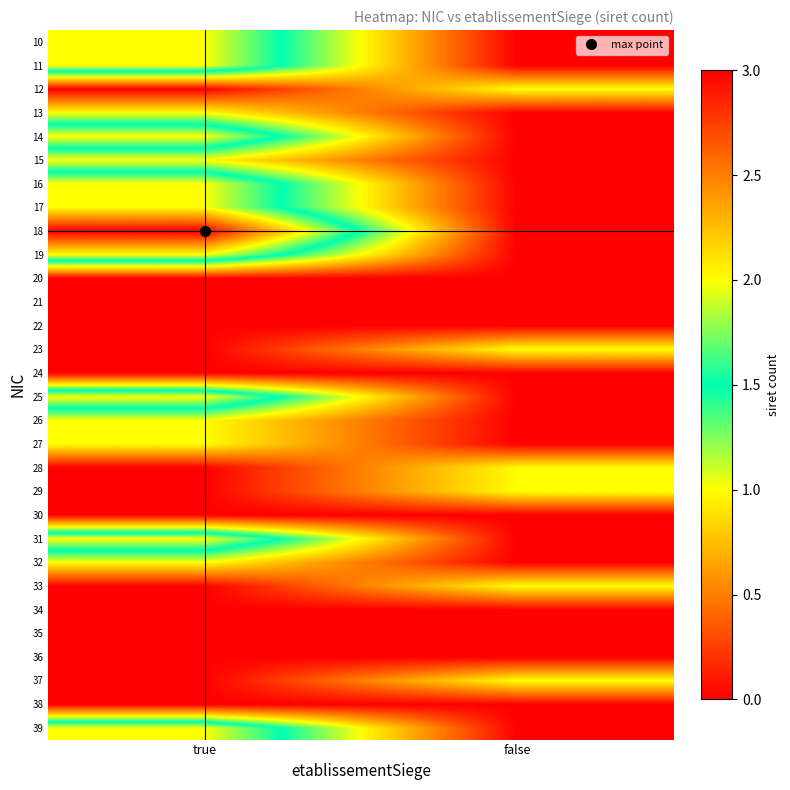

Reading left to right, extract all data points from this chart.

10: true=2	false=0
11: true=2	false=0
12: true=0	false=1
13: true=1	false=0
14: true=2	false=0
15: true=1	false=0
16: true=2	false=0
17: true=2	false=0
18: true=3	false=0
19: true=2	false=0
20: true=0	false=0
21: true=0	false=0
22: true=0	false=0
23: true=0	false=1
24: true=0	false=0
25: true=2	false=0
26: true=1	false=0
27: true=1	false=0
28: true=0	false=1
29: true=0	false=1
30: true=0	false=0
31: true=2	false=0
32: true=1	false=0
33: true=0	false=1
34: true=0	false=0
35: true=0	false=0
36: true=0	false=0
37: true=0	false=1
38: true=0	false=0
39: true=2	false=0